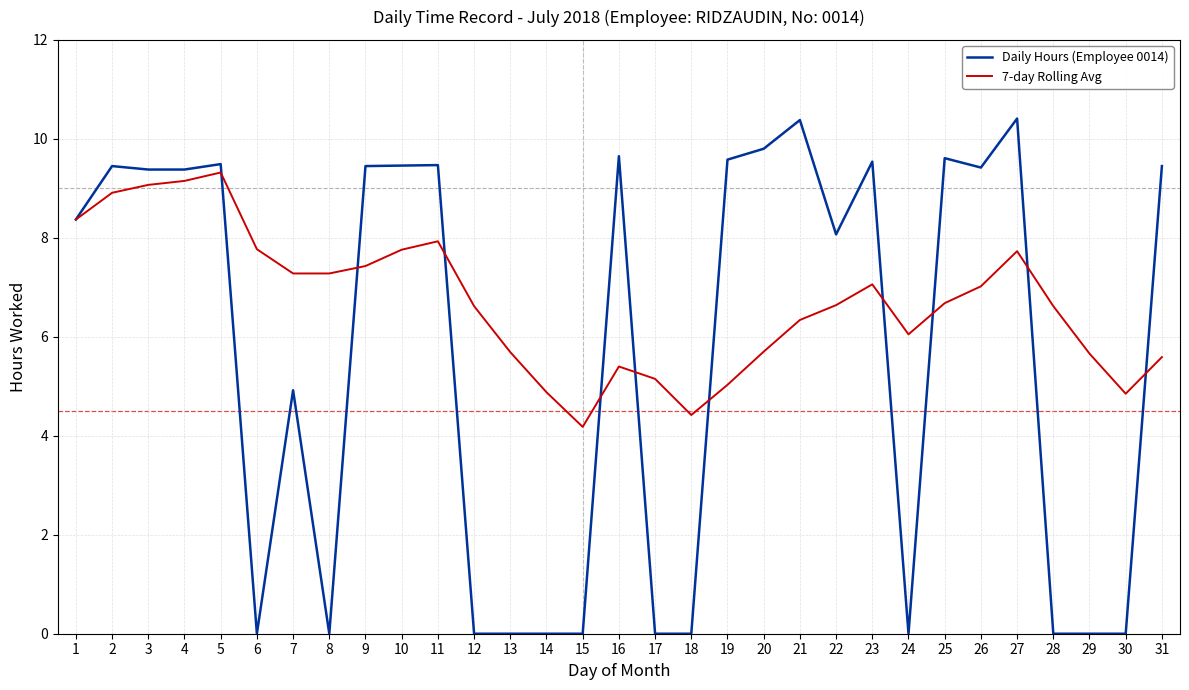

At which category is the sum across all series the highest?

5